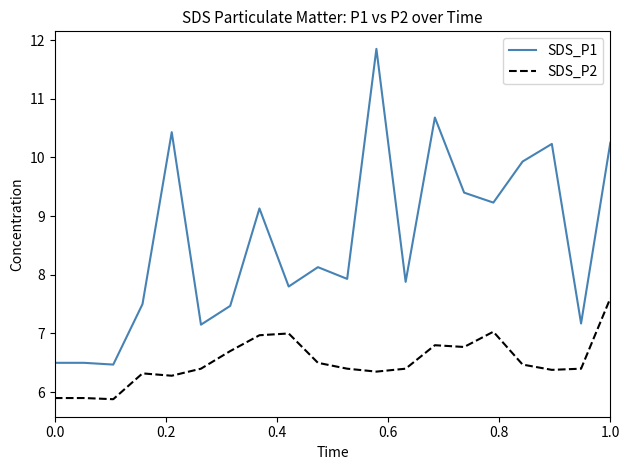

Which series has the largest range (max minus min)?

SDS_P1